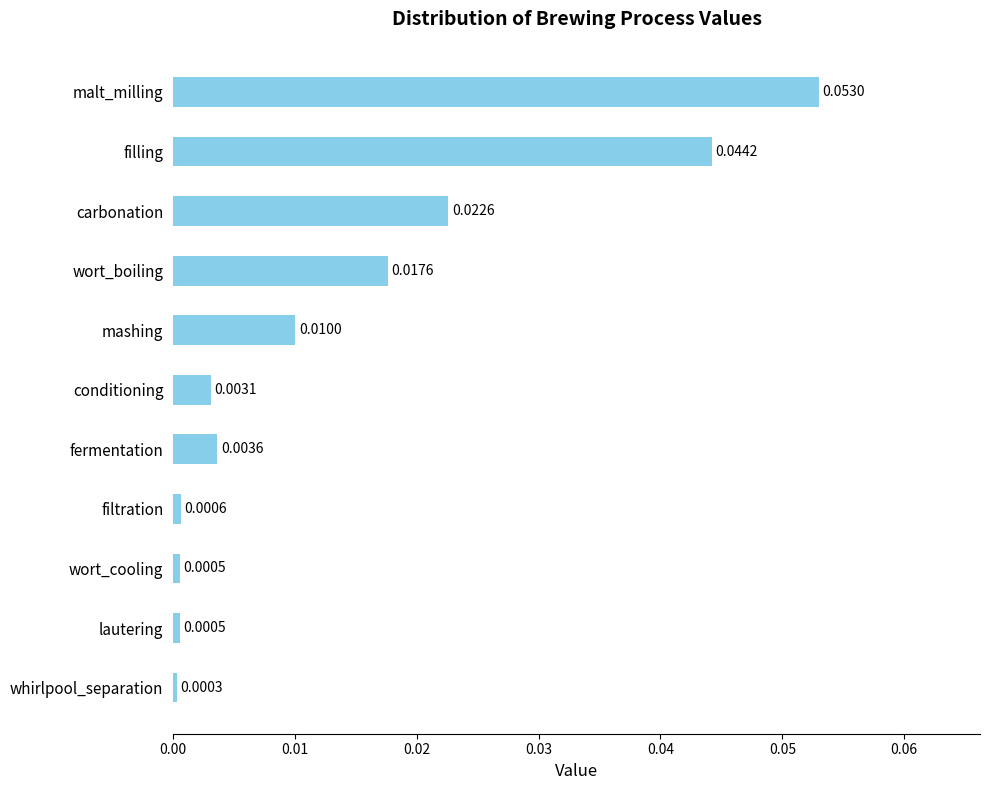

What is the label of the 6th bar from the top?

conditioning